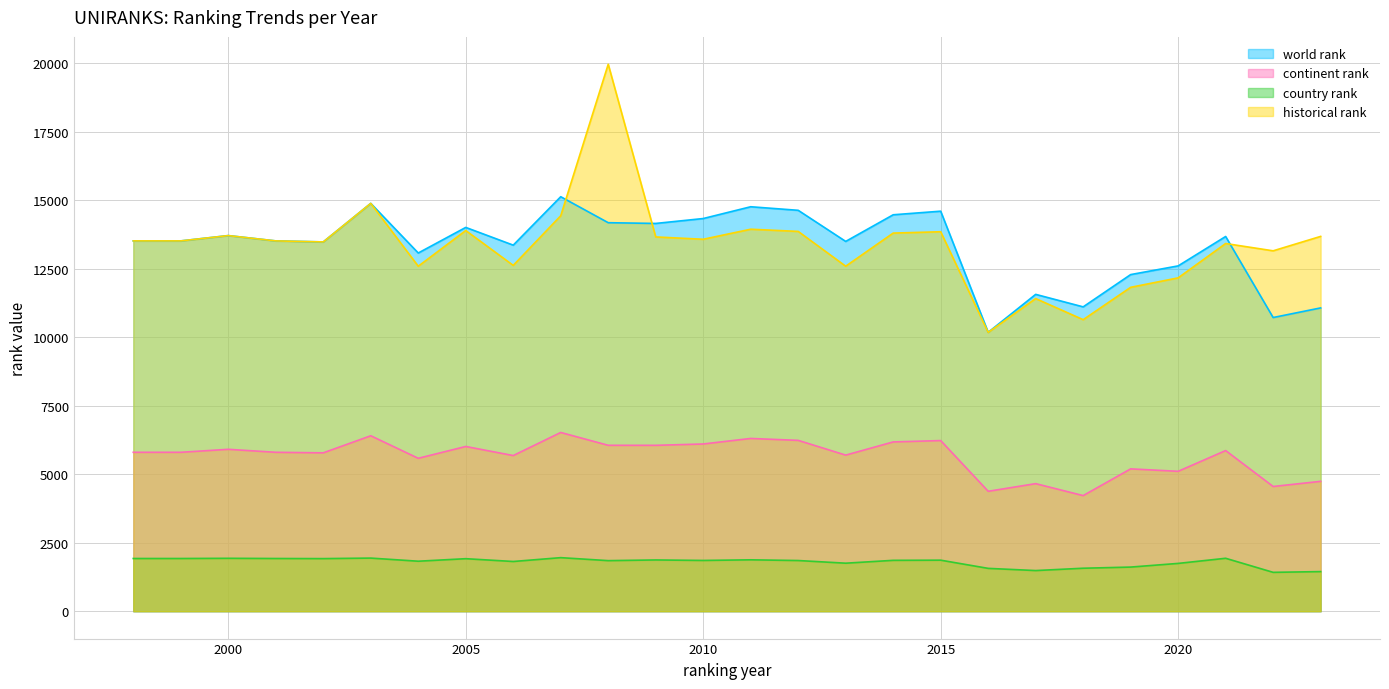

What is the sum of all historical rank values?

347780.0